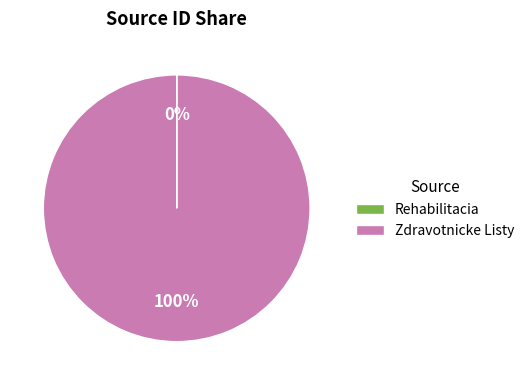

Which category accounts for the majority?

Zdravotnicke Listy